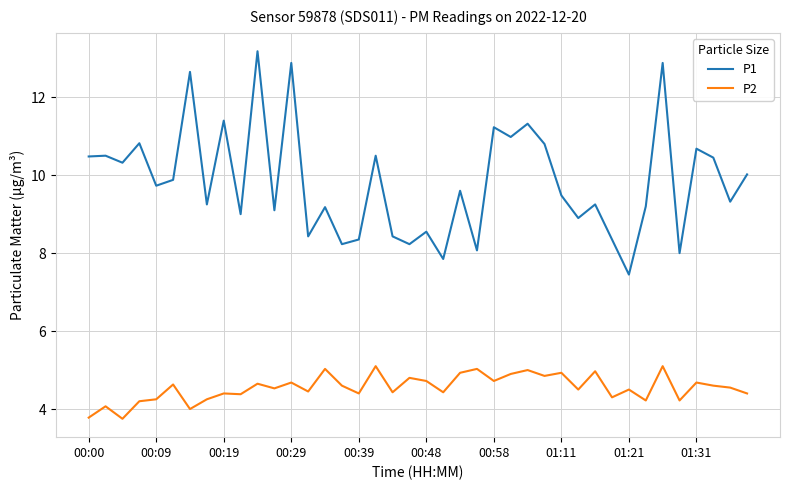

What is the minimum value for P2?

3.8